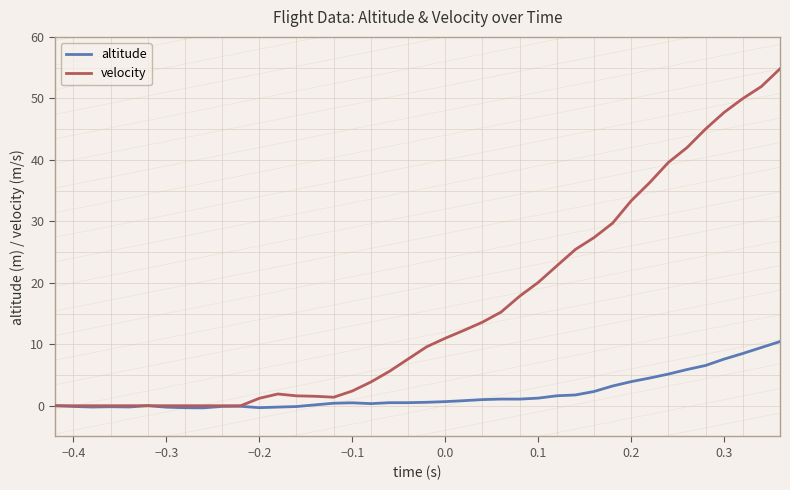

What is the maximum value for altitude?

10.4